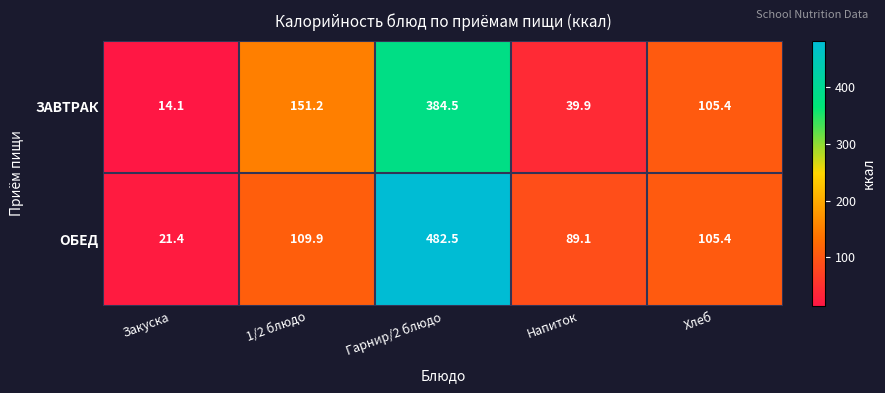

Is it true that ОБЕД equals 482.5 at Гарнир/2 блюдо?

True